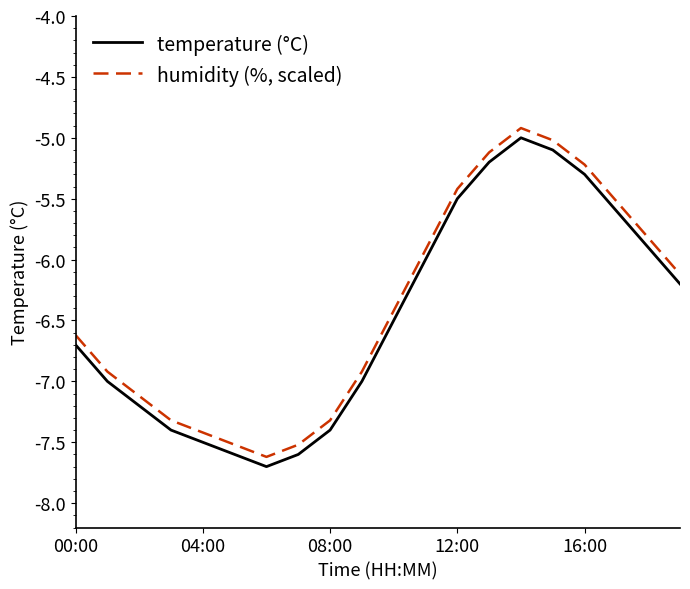

Reading left to right, what are all the values shown in this chart?

temperature (°C): -6.7	-7.0	-7.2	-7.4	-7.5	-7.6	-7.7	-7.6	-7.4	-7.0	-6.5	-6.0	-5.5	-5.2	-5.0	-5.1	-5.3	-5.6	-5.9	-6.2
humidity (%, scaled): -6.6	-6.9	-7.1	-7.3	-7.4	-7.5	-7.6	-7.5	-7.3	-6.9	-6.4	-5.9	-5.4	-5.1	-4.9	-5.0	-5.2	-5.5	-5.8	-6.1